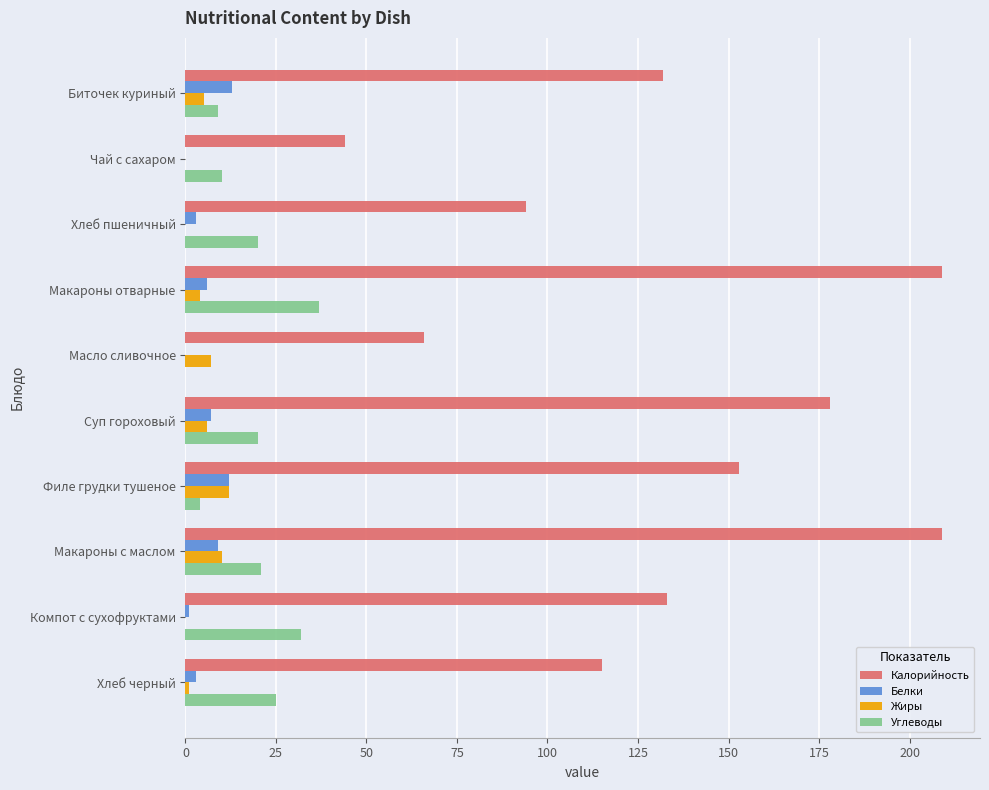

True or false: Калорийность has a value of 44.0 at Чай с сахаром.

True